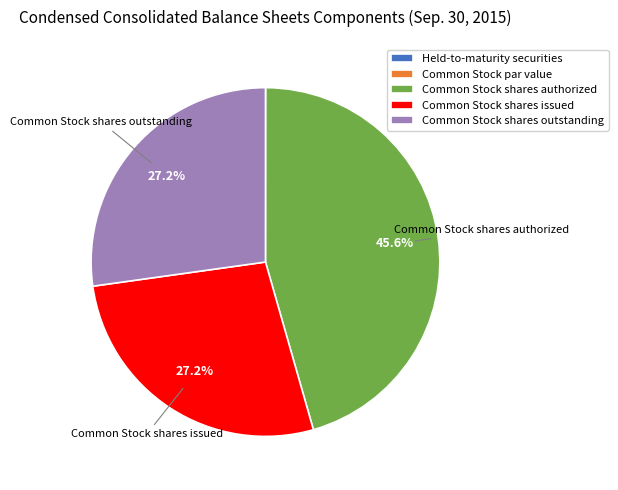

Combined, do Common Stock shares issued and Common Stock shares authorized account for over 50%?

Yes